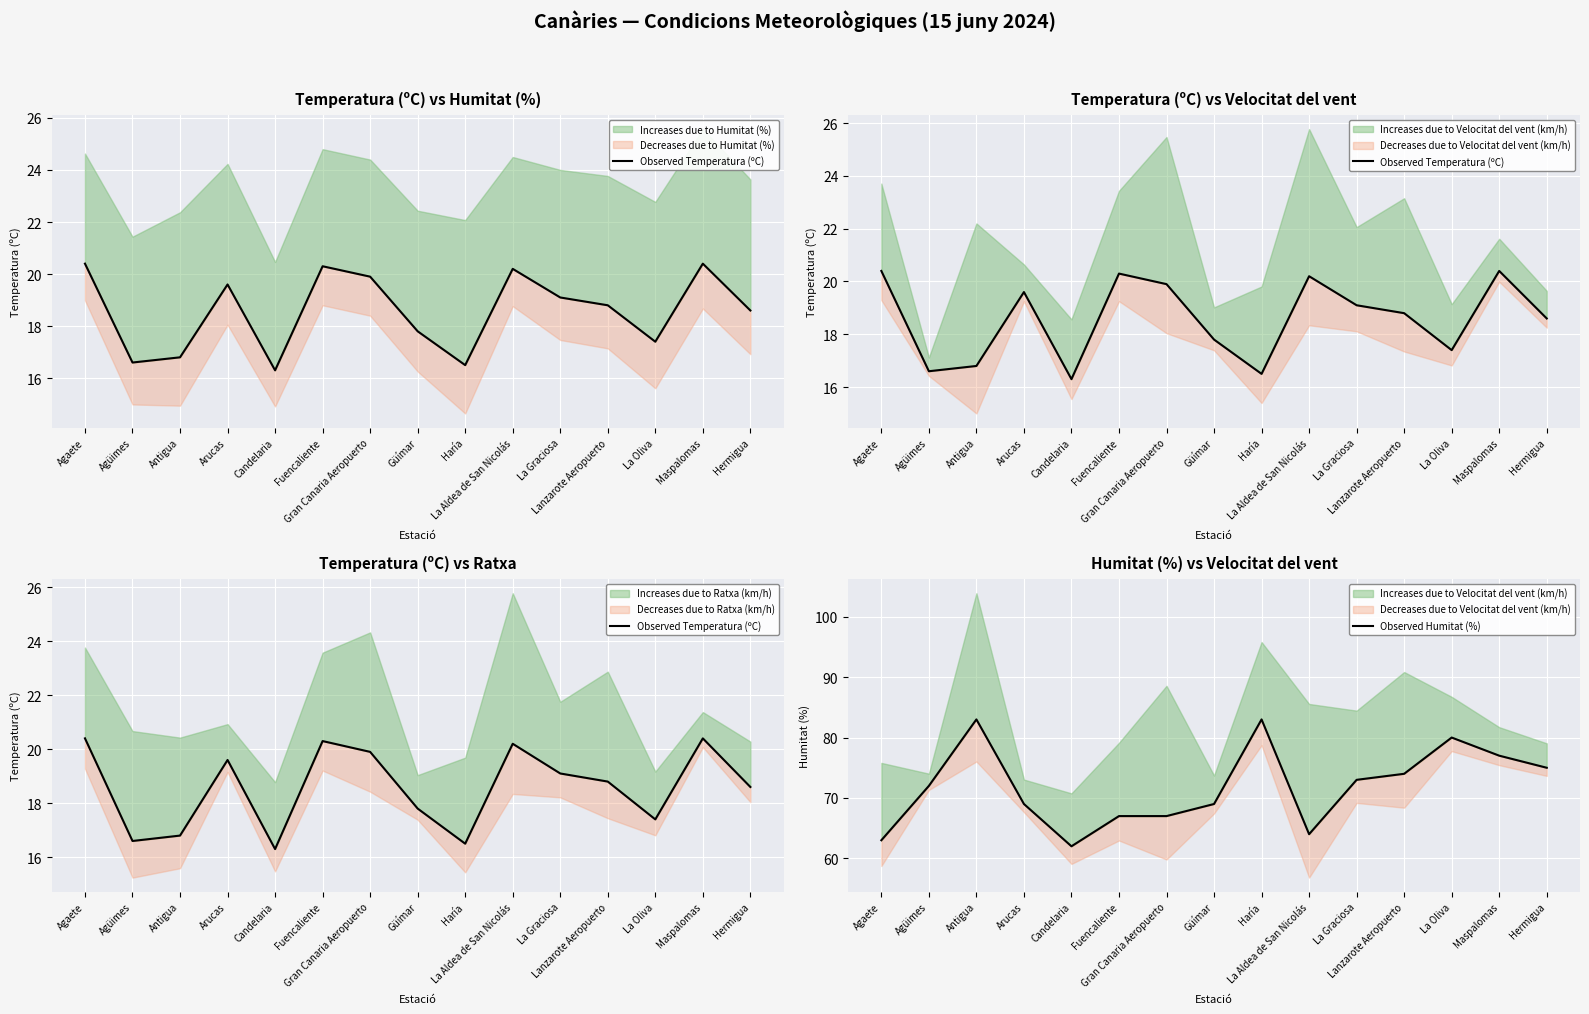

True or false: Observed Temperatura (ºC) and Observed Humitat (%) intersect in this chart.

False